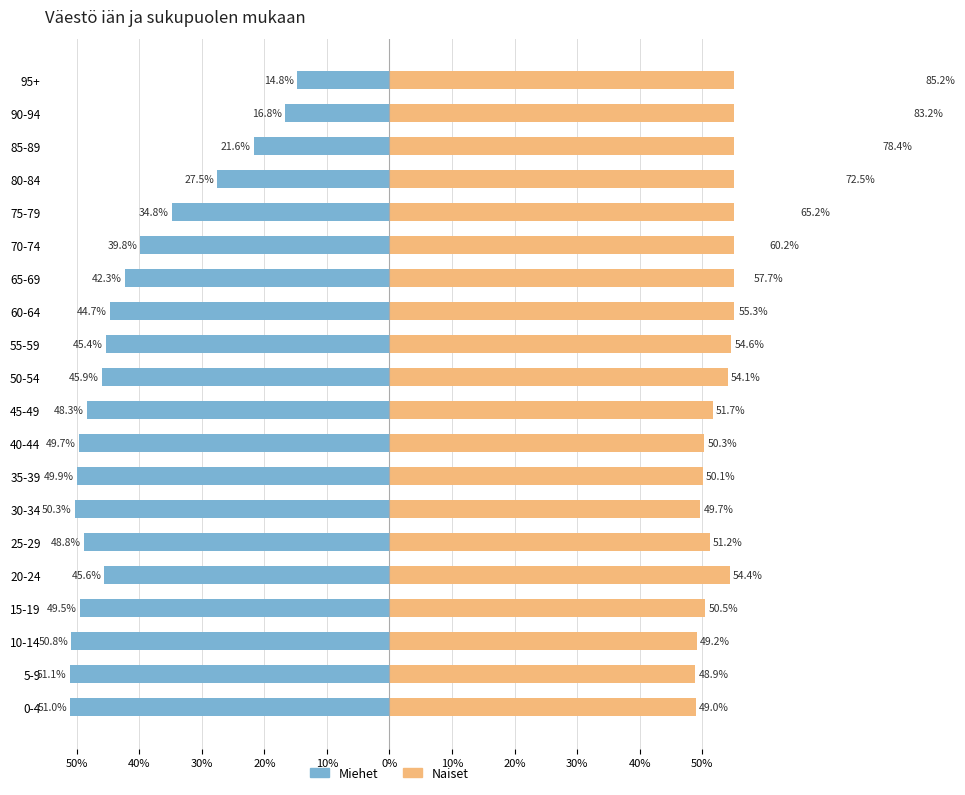

What is the average value of the Miehet series?

-41.4